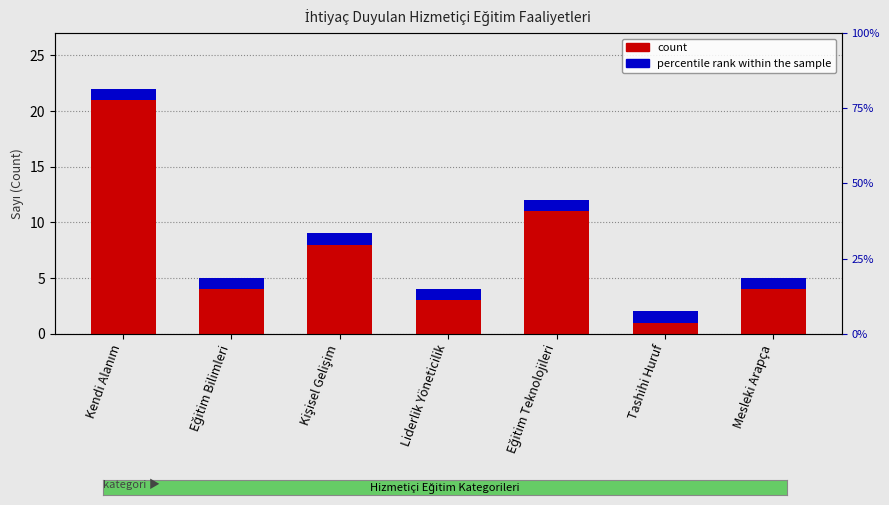

Reading left to right, extract all data points from this chart.

Count: 22	5	9	4	12	2	5
Accent: 1	1	1	1	1	1	1